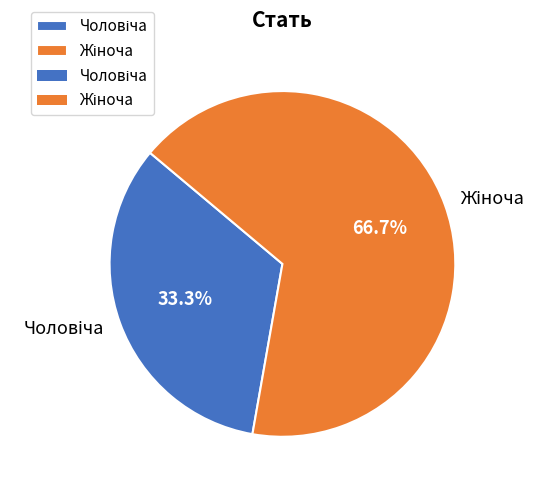

Is there any slice that represents more than half of the pie?

Yes